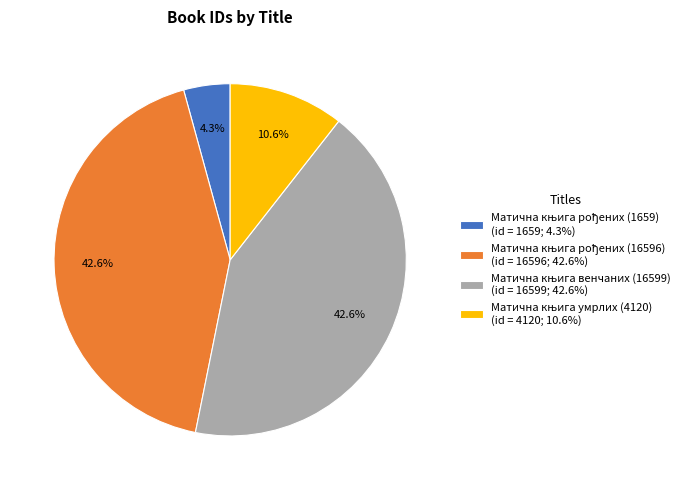

Is there a majority slice in this chart?

No